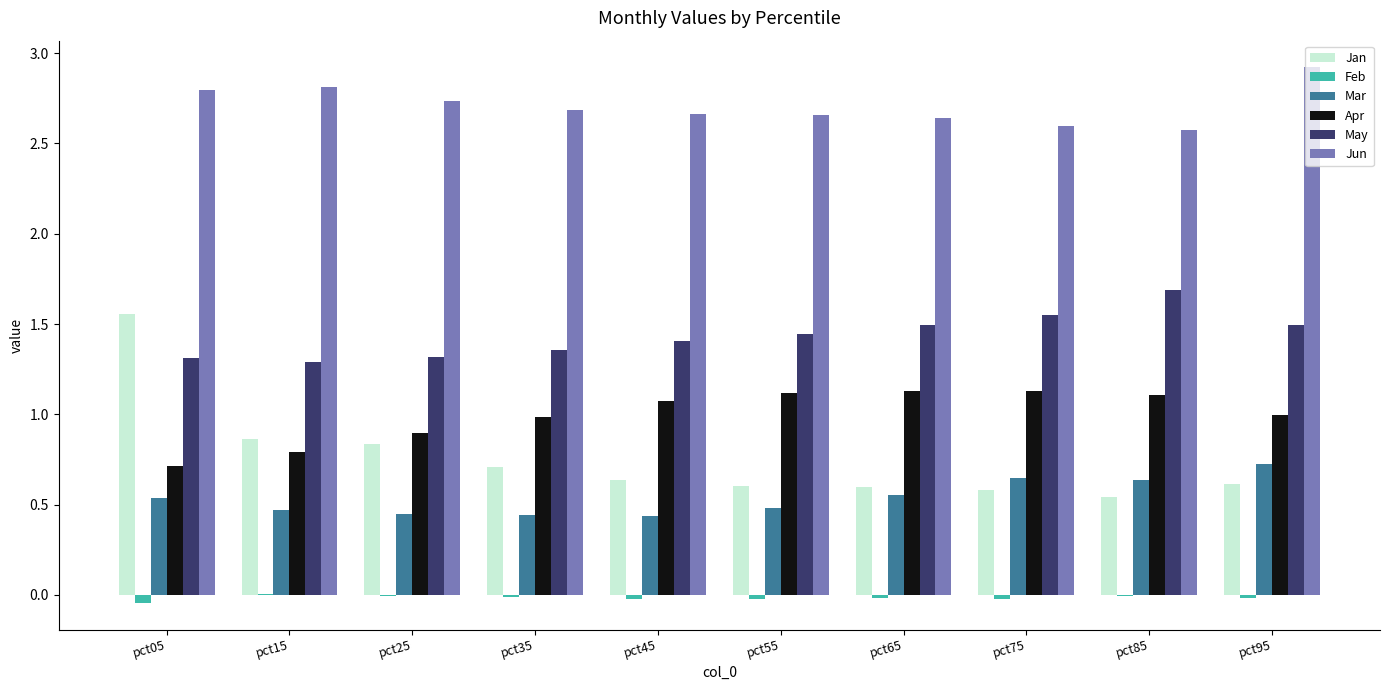

What is the highest value of the May series?

1.7